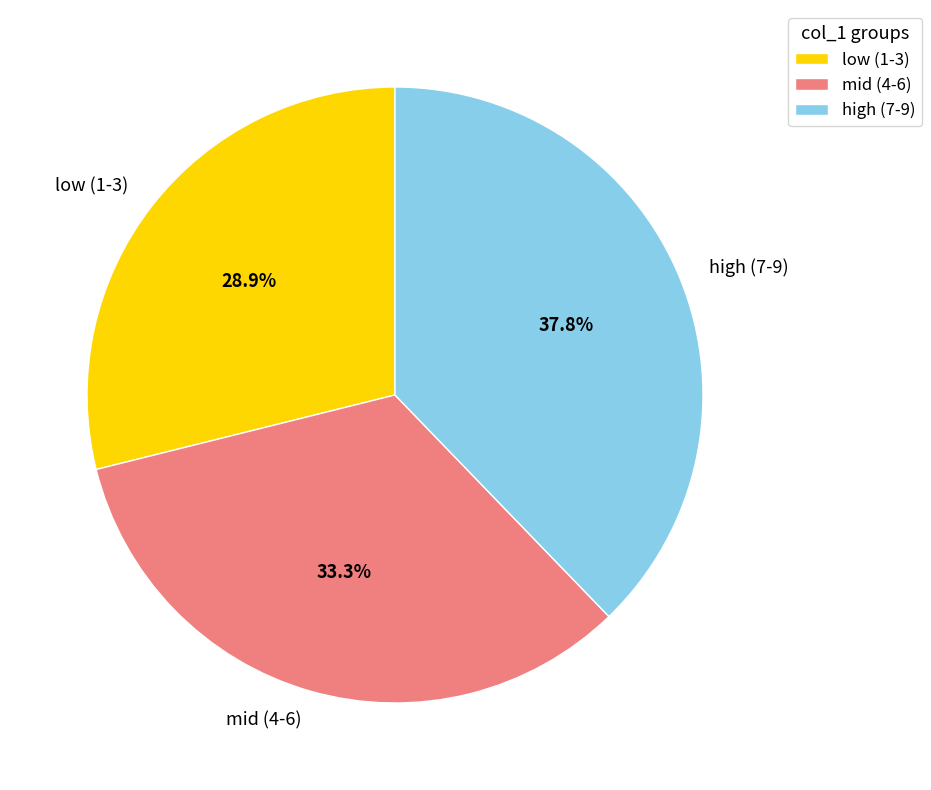

Is low (1-3) the majority of the pie?

No